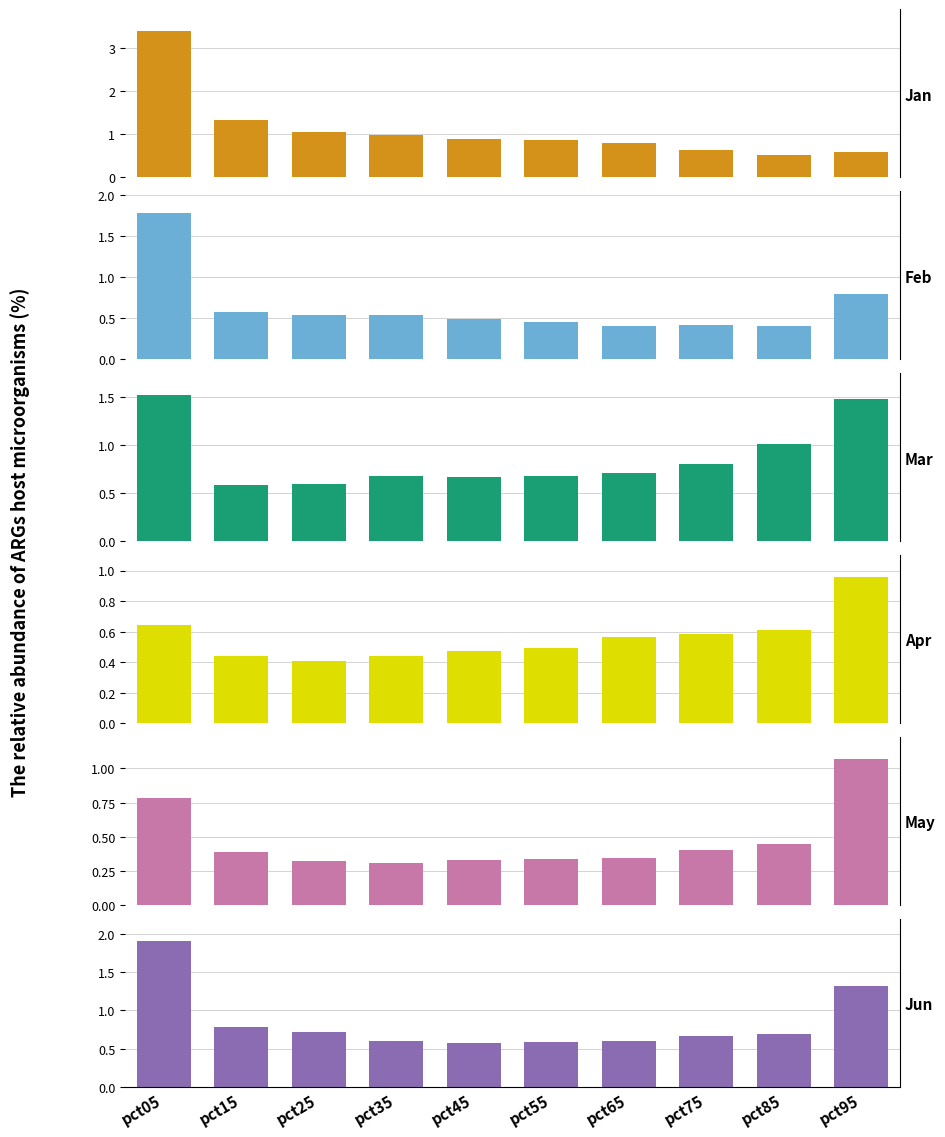

Read the Apr value at pct15.

0.4